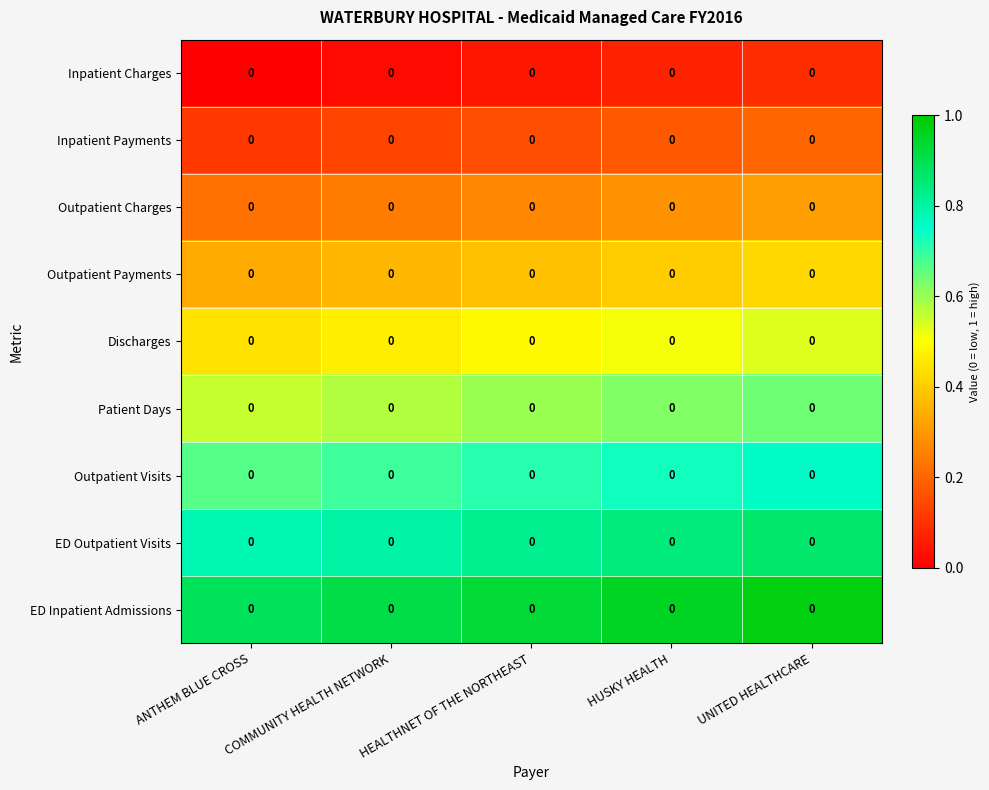

List the labels in order of Inpatient Charges value, largest first.

UNITED HEALTHCARE, HUSKY HEALTH, HEALTHNET OF THE NORTHEAST, COMMUNITY HEALTH NETWORK, ANTHEM BLUE CROSS